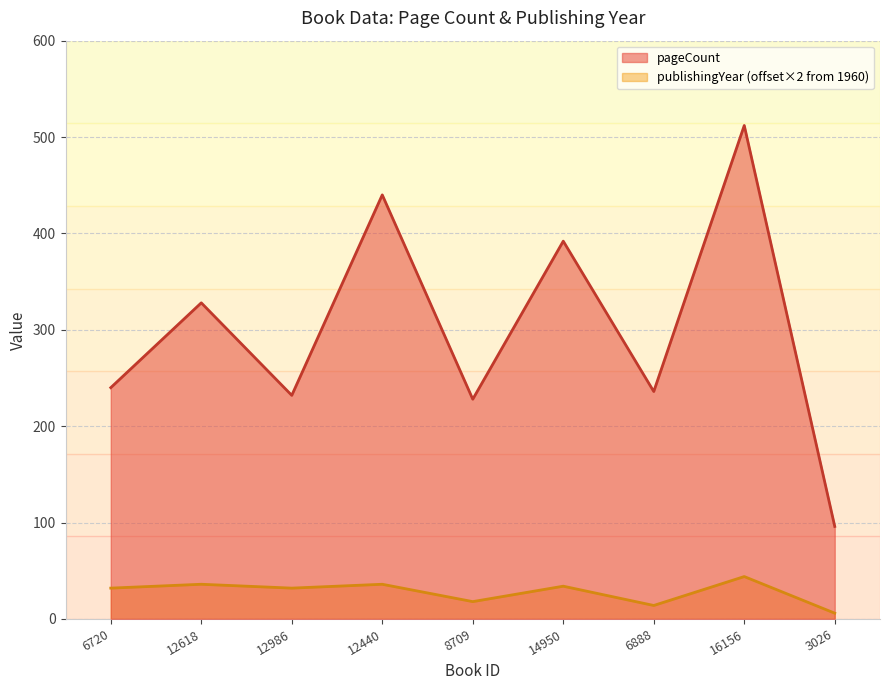

True or false: pageCount has a value of 129 at 14950.

False